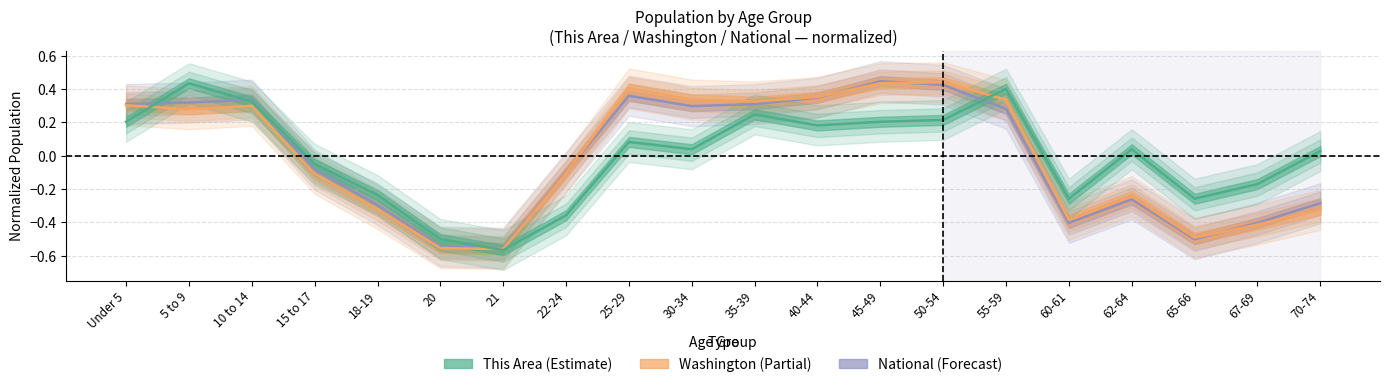

What is the difference between the second highest and minimum values in the This Area series?

1.0